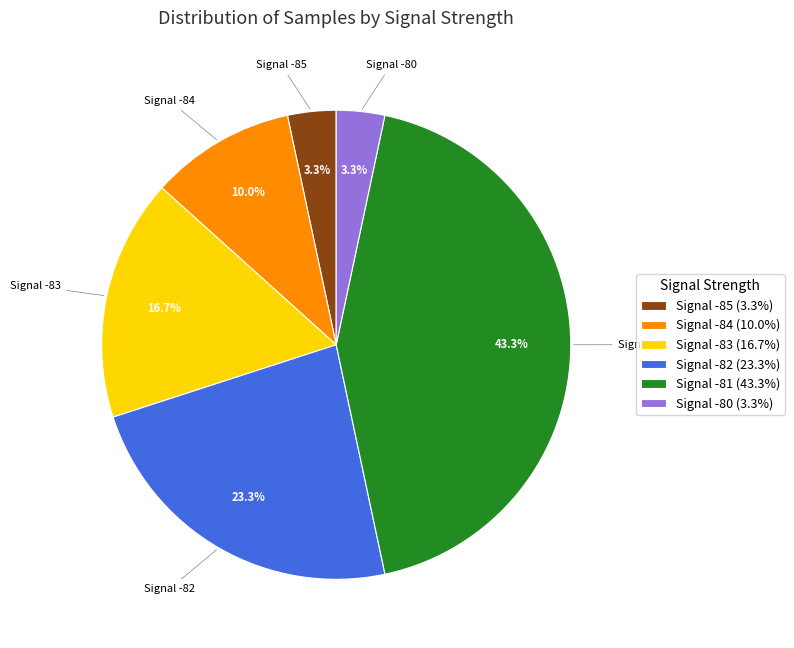

Which has a higher value, Signal -80 (3.3%) or Signal -83 (16.7%)?

Signal -83 (16.7%)